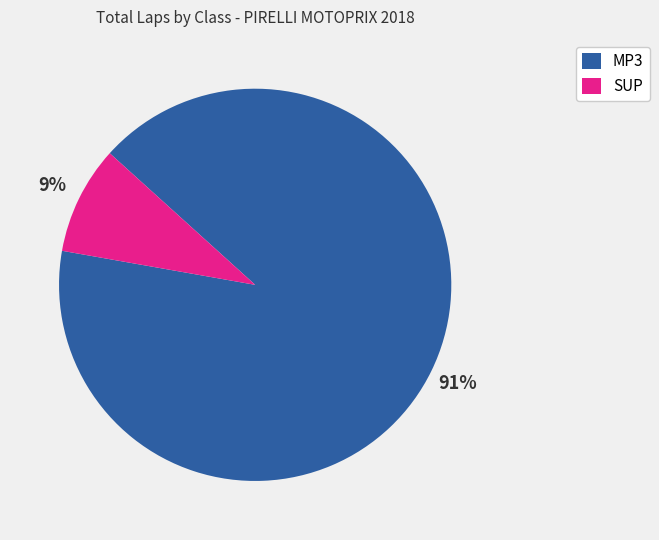

Is there any slice that represents more than half of the pie?

Yes